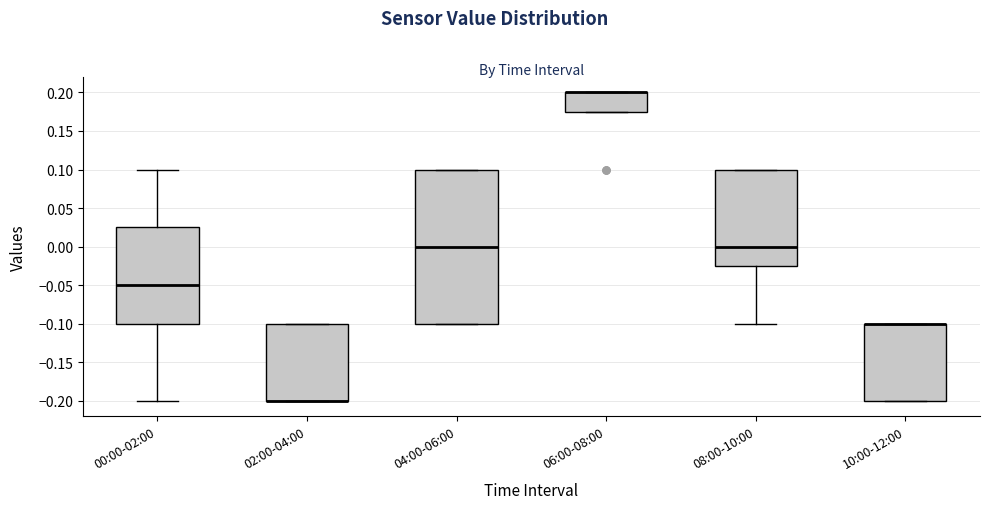

Reading left to right, read every box against the y-axis: the position of its median line, the range the box covers, and the ends of its whiskers. The values are not printed on the chart, so give them approximately, as read against the axis.

00:00-02:00: median -0.050, box -0.100 to 0.025, whiskers -0.200 to 0.100
02:00-04:00: median -0.200 (drawn on the box's lower edge), box -0.200 to -0.100, whiskers -0.200 to -0.100
04:00-06:00: median 0.000, box -0.100 to 0.100, whiskers -0.100 to 0.100
06:00-08:00: median 0.200 (drawn on the box's upper edge), box 0.175 to 0.200, whiskers 0.175 to 0.200
08:00-10:00: median 0.000, box -0.025 to 0.100, whiskers -0.100 to 0.100
10:00-12:00: median -0.100 (drawn on the box's upper edge), box -0.200 to -0.100, whiskers -0.200 to -0.100